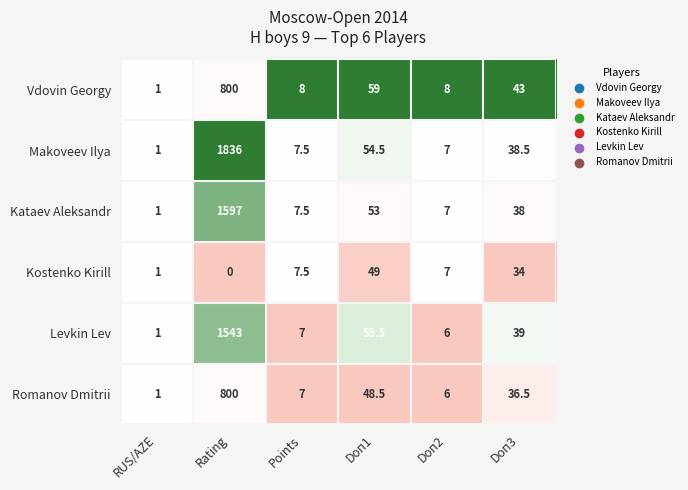

What is the spread (max minus min) of values at Rating?

1836.0